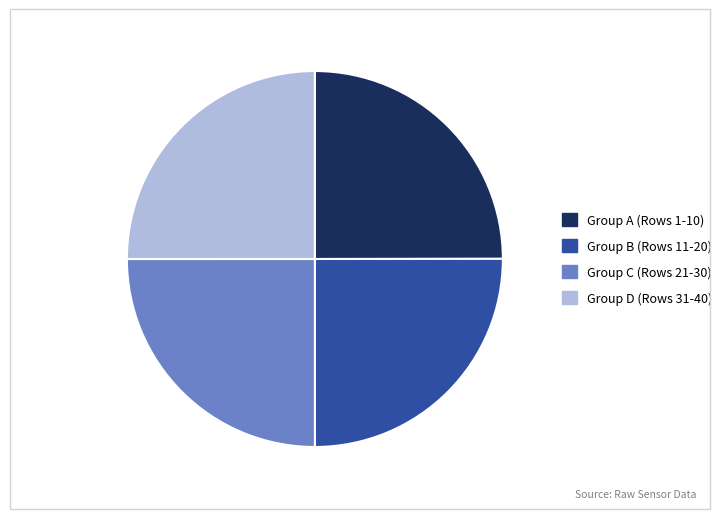

Does any single category account for the majority?

No